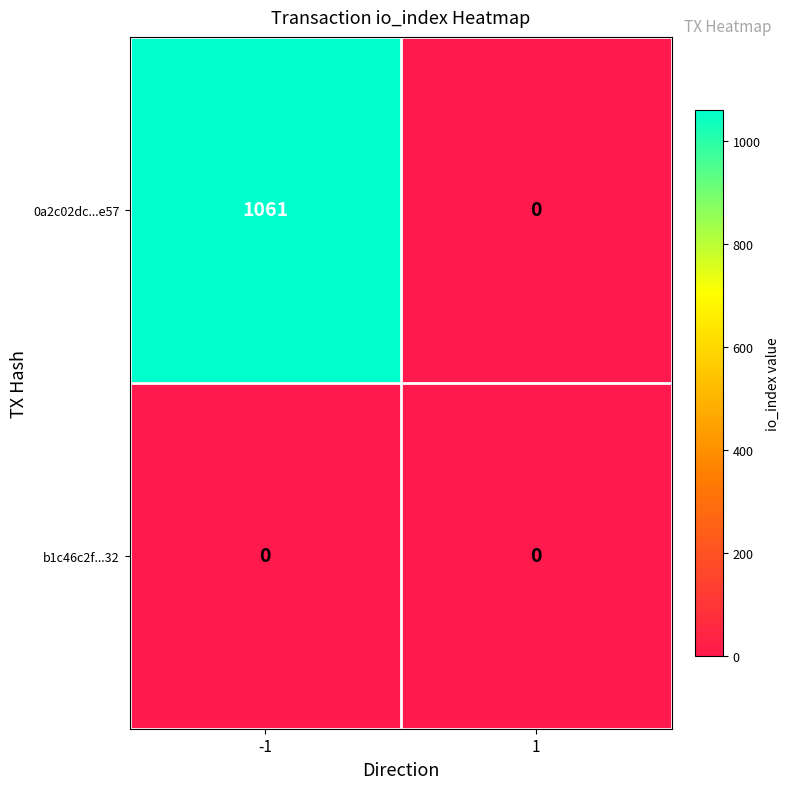

Rank the series by their maximum value, from lowest to highest.

b1c46c2f...32, 0a2c02dc...e57